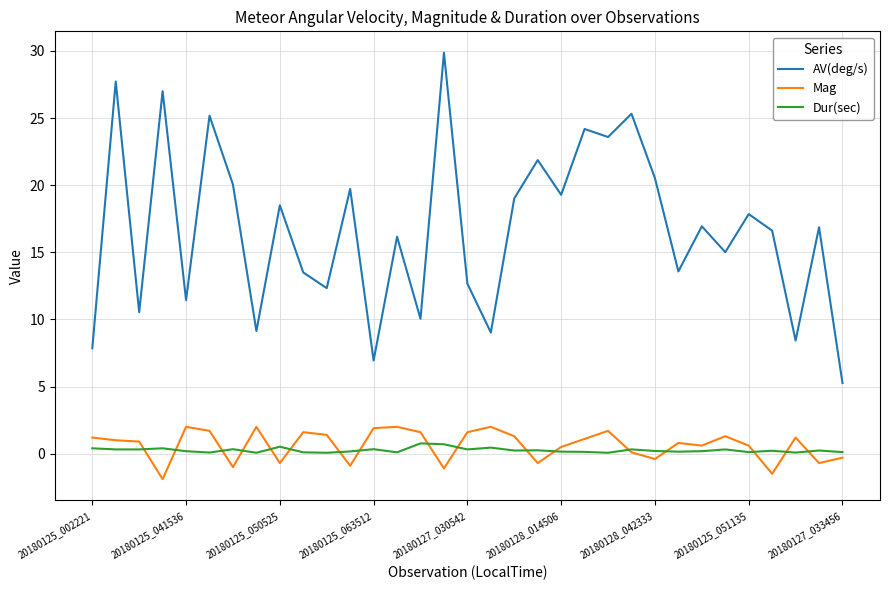

At how many categories does at least one series exceed 8?

30